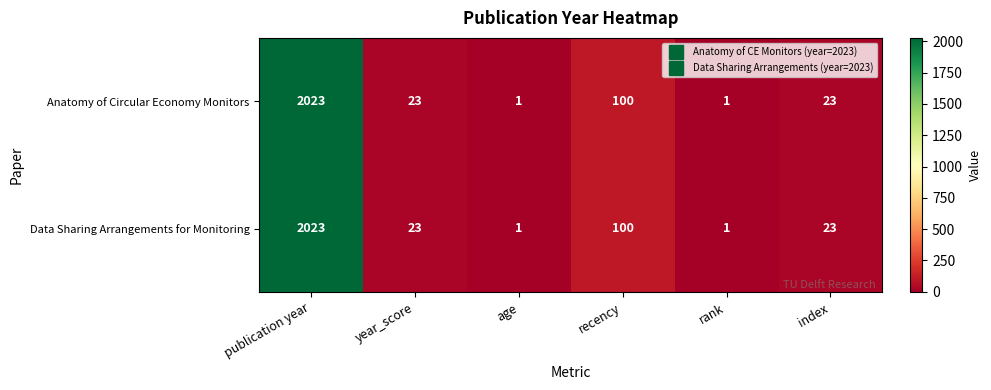

Reading right to left, list all the values displayed in this chart.

Anatomy of Circular Economy Monitors: 23	1	100	1	23	2023
Data Sharing Arrangements for Monitoring: 23	1	100	1	23	2023